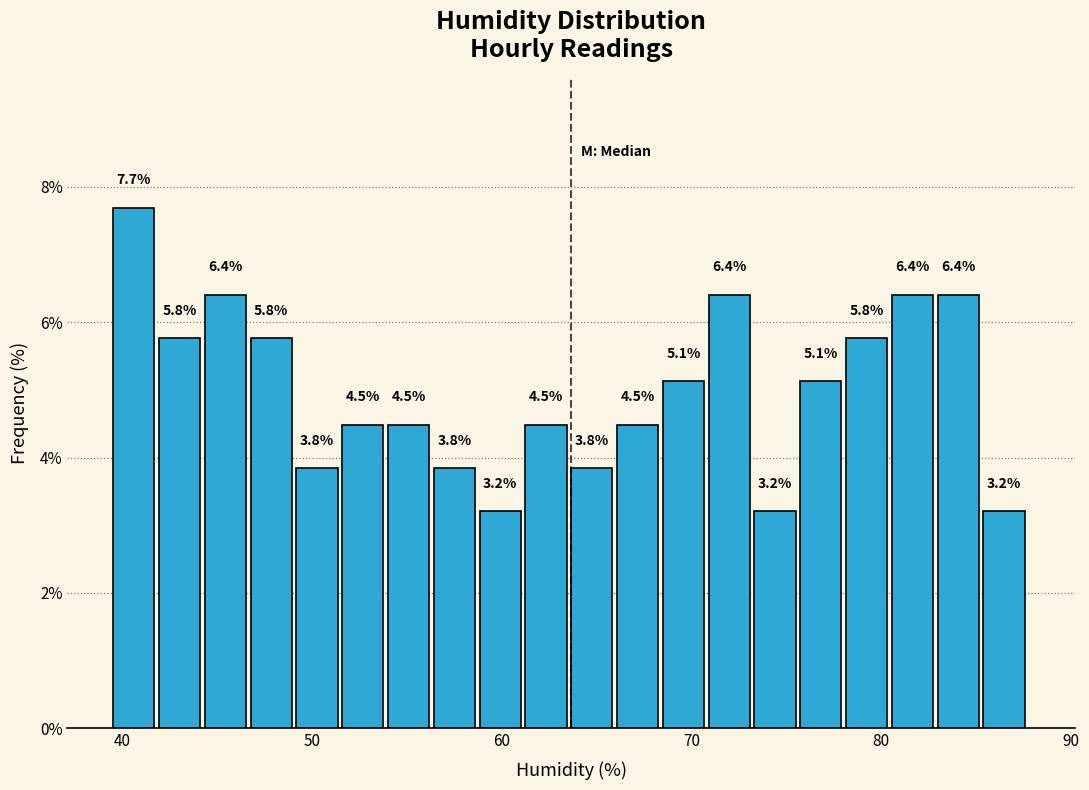

Around what value on the x-axis is the tallest bar? Give the approximate position of its centre, as read against the axis.

41